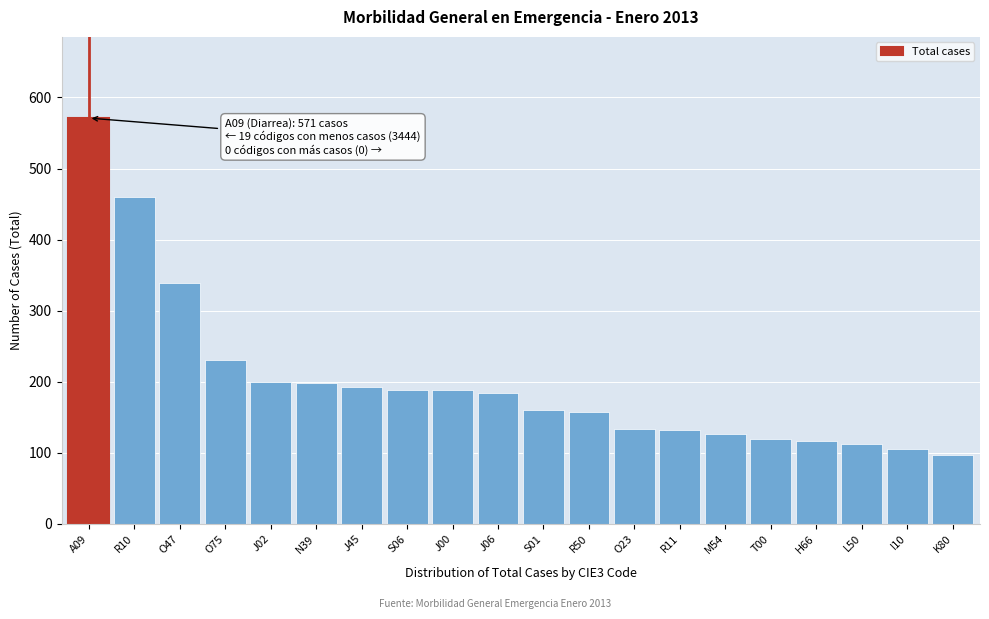

Which has a higher value, I10 or M54?

M54